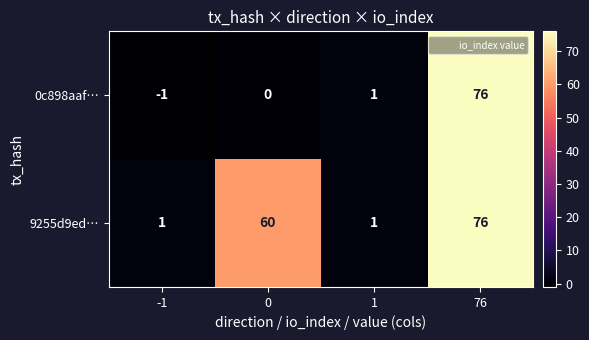

At which category is the sum across all series the highest?

76